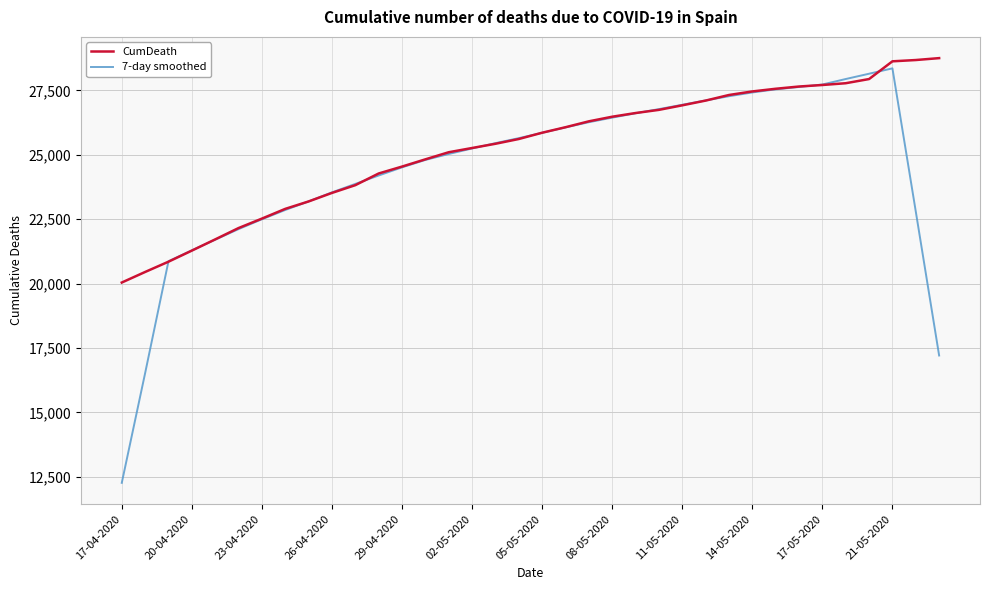

What is the minimum value for 7-day smoothed?

12269.6